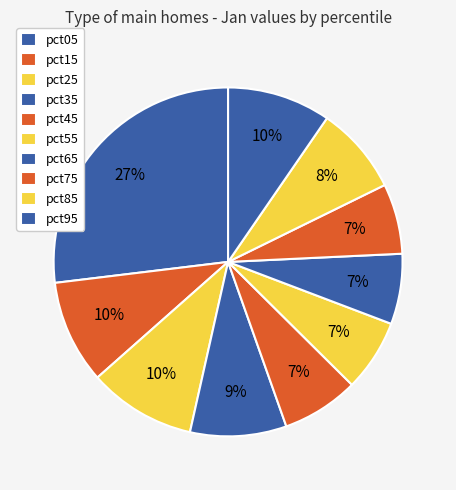

What percentage is the pct75 slice, to the nearest percent?

7%